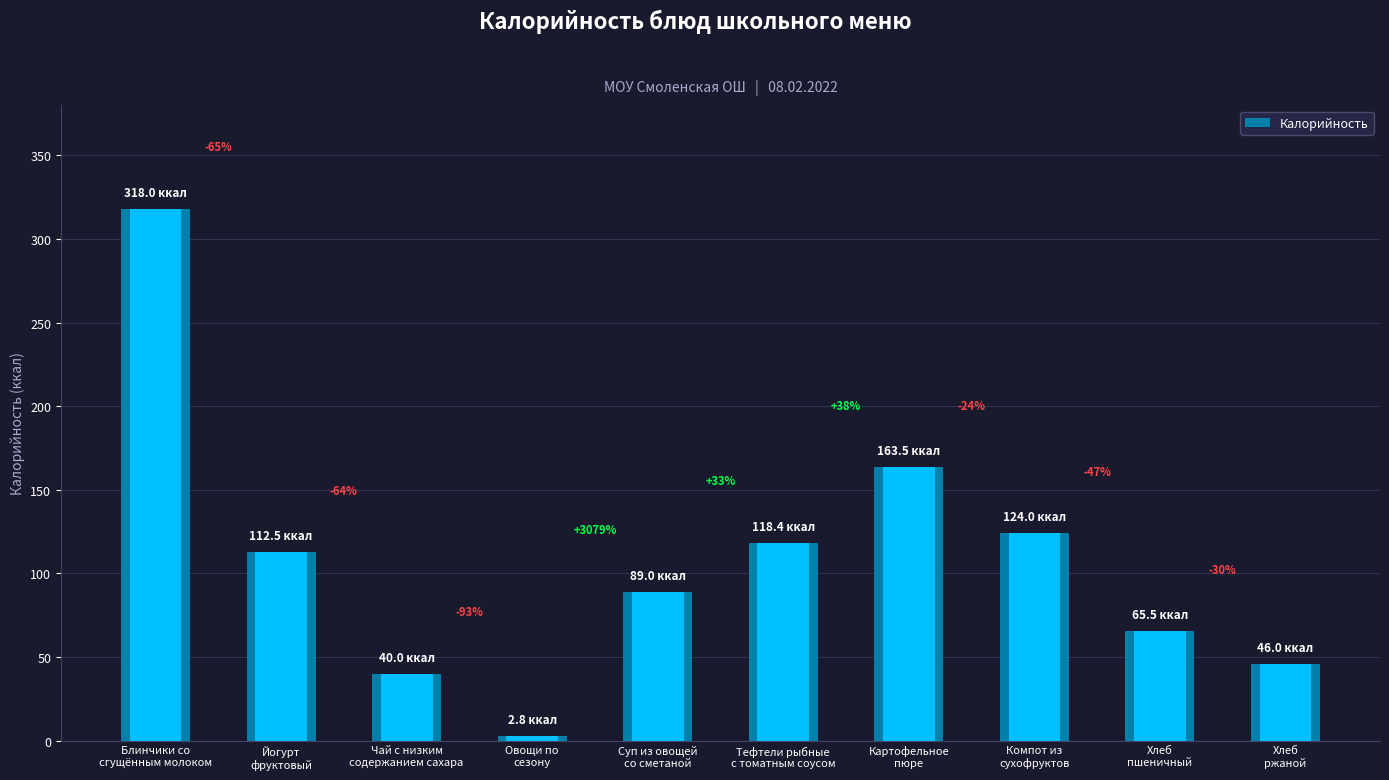

What position from the left is Йогурт
фруктовый?

2